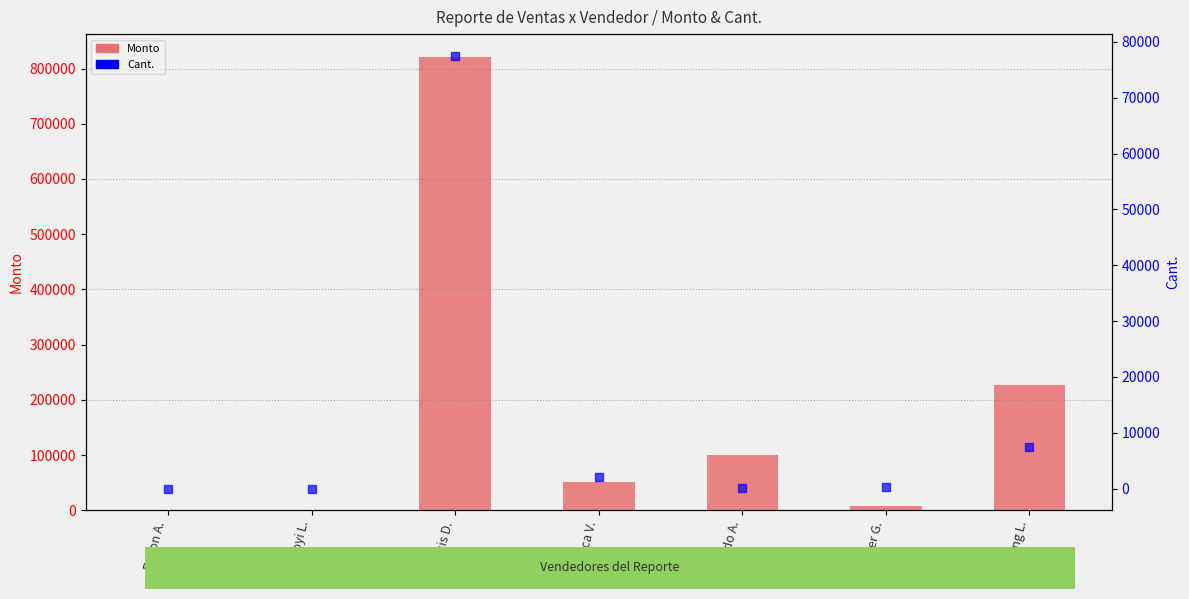

Which series reaches the minimum Y coordinate?

Monto